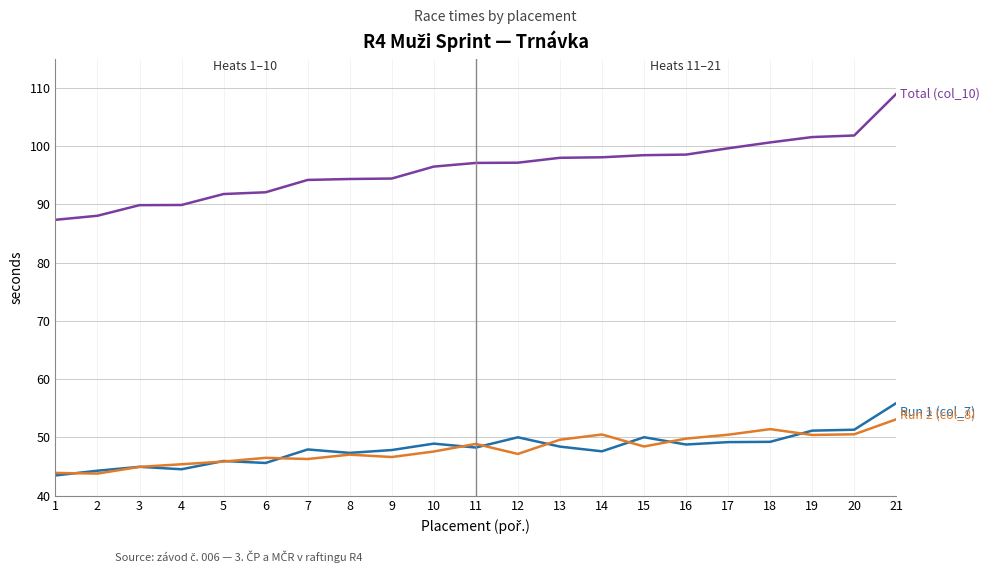

At which category is the sum across all series the highest?

21